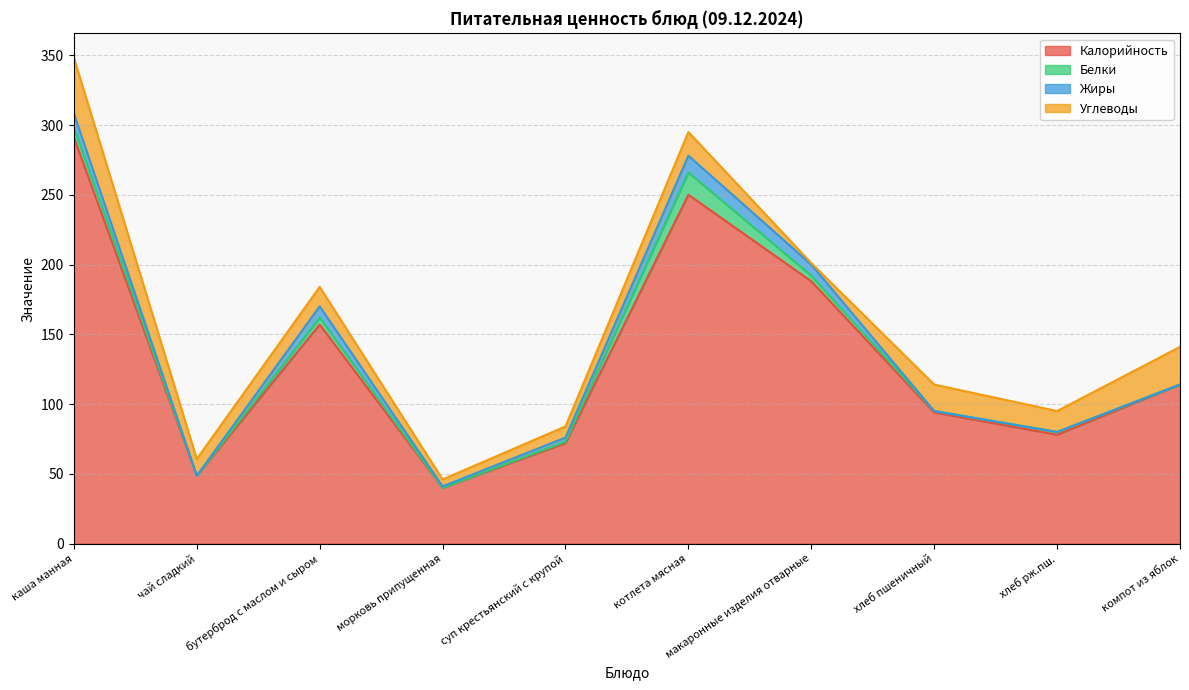

What is the spread (max minus min) of values at бутерброд с маслом и сыром?

152.0